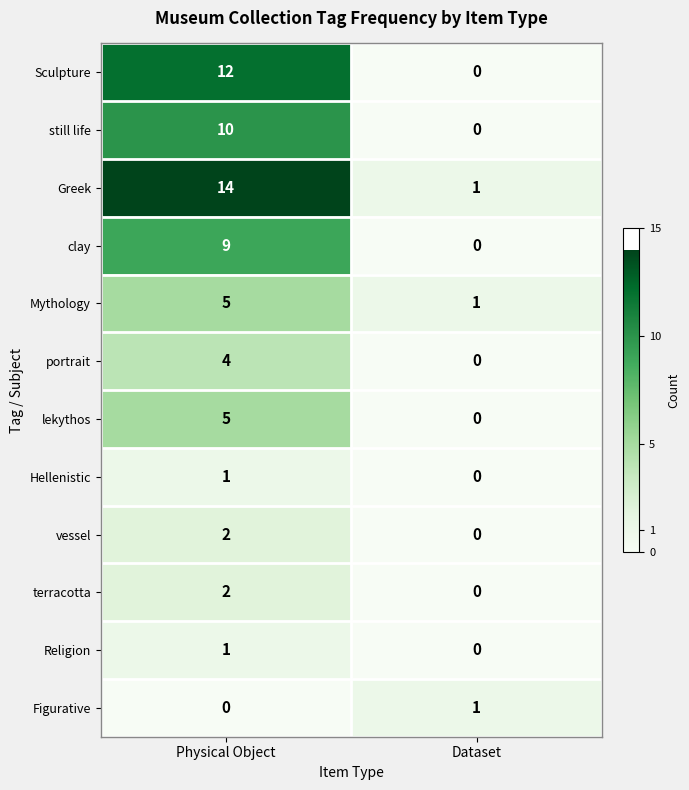

Which series has the widest spread of values?

Greek